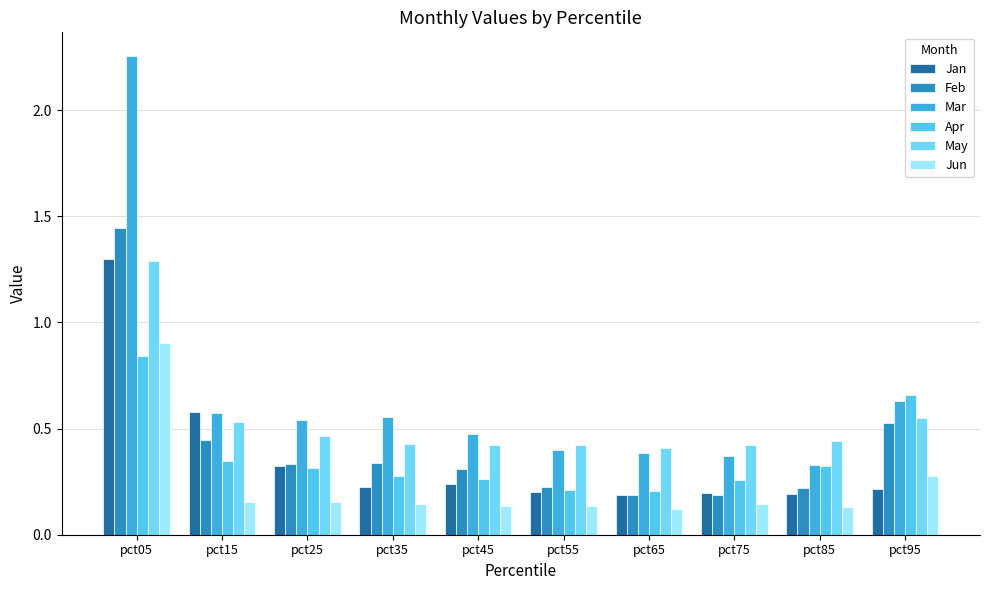

Which series has the largest range (max minus min)?

Mar